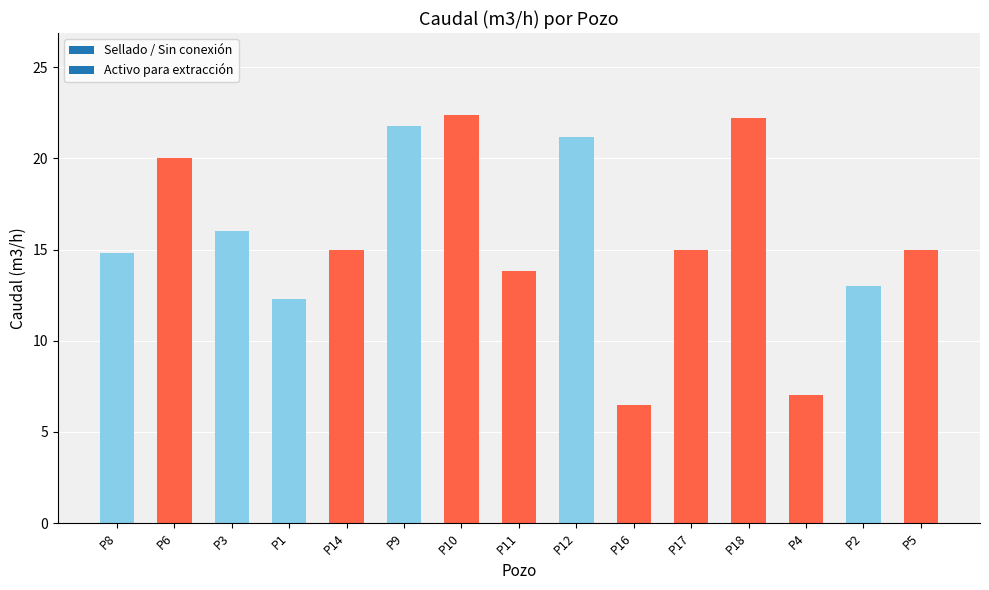

What is the smallest value displayed?

6.5